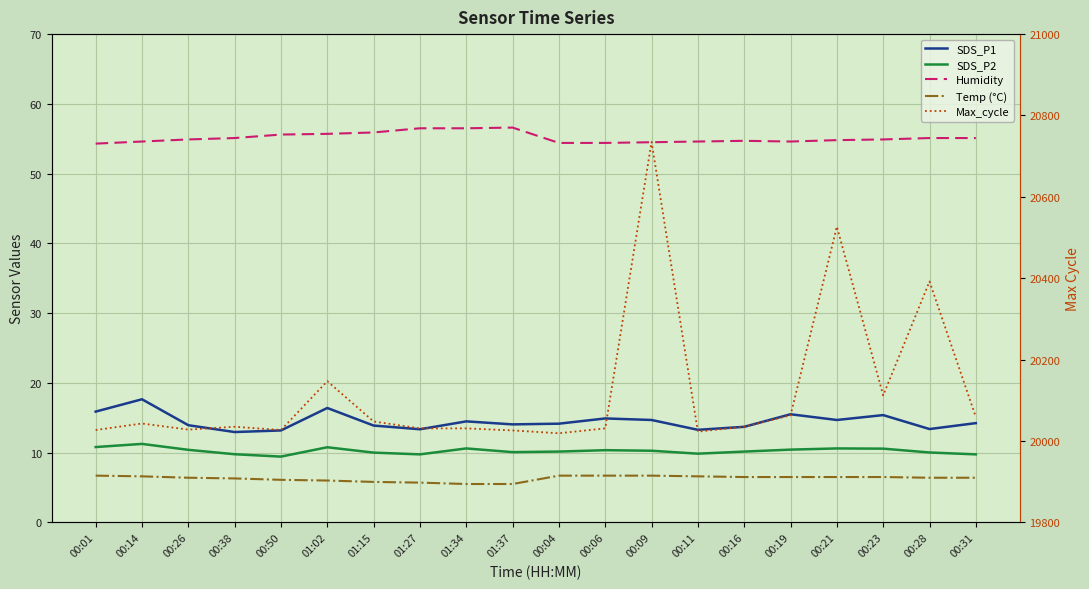

How many data points in Temp (°C) are less than 6?

4